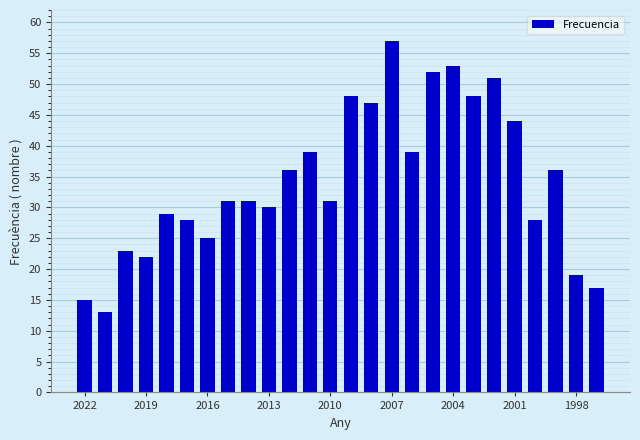

What is the value of the 21st bar from the left?

51